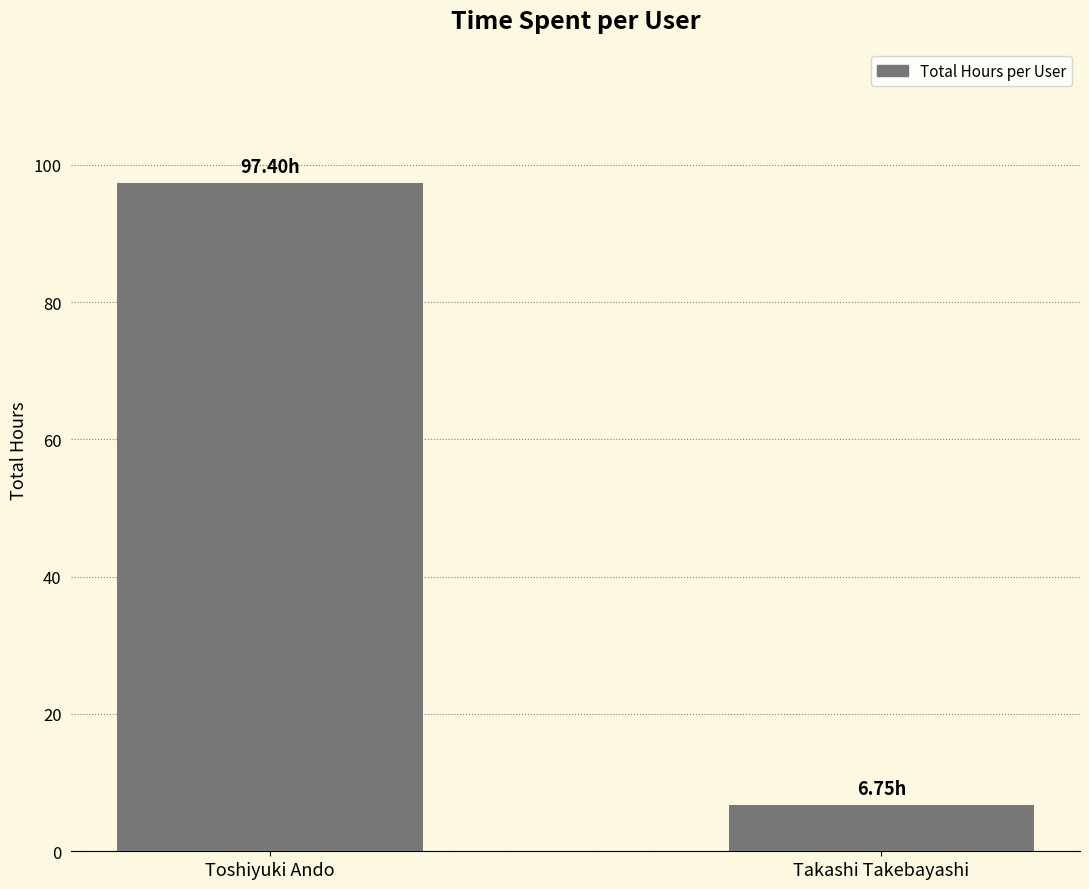

Where is the data nearest to the value 52?

Takashi Takebayashi